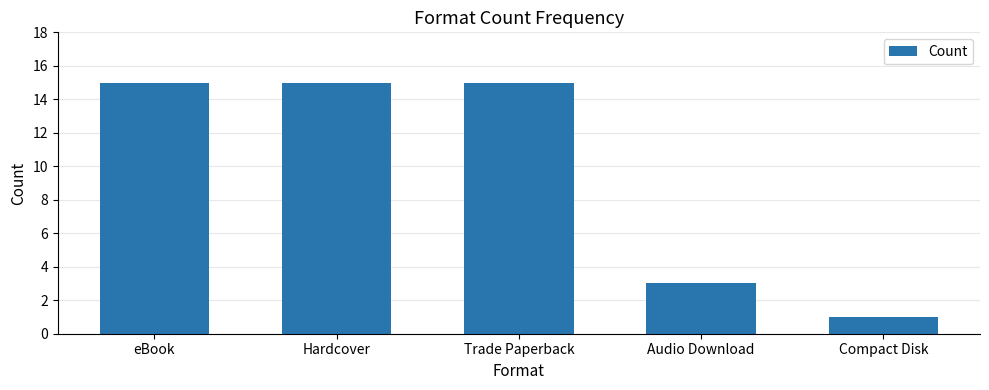

Between Audio Download and Compact Disk, which is larger?

Audio Download